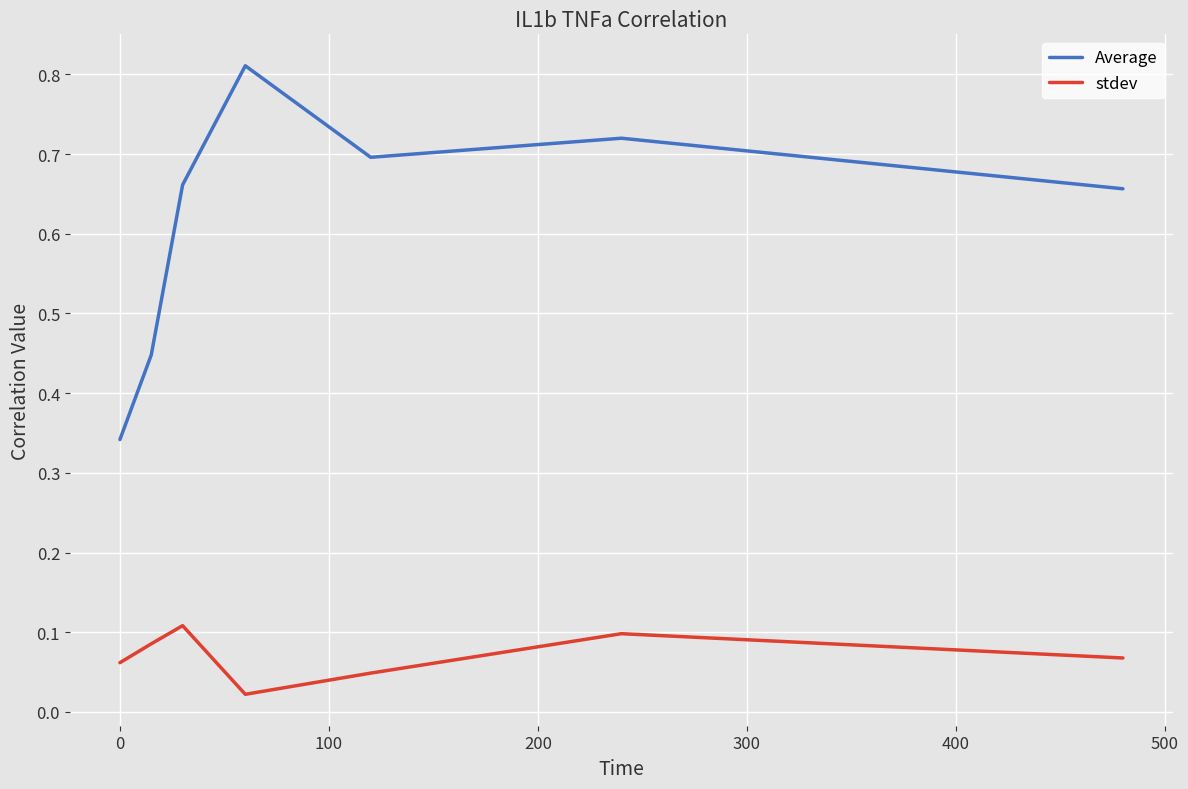

True or false: stdev and Average cross at least once.

False